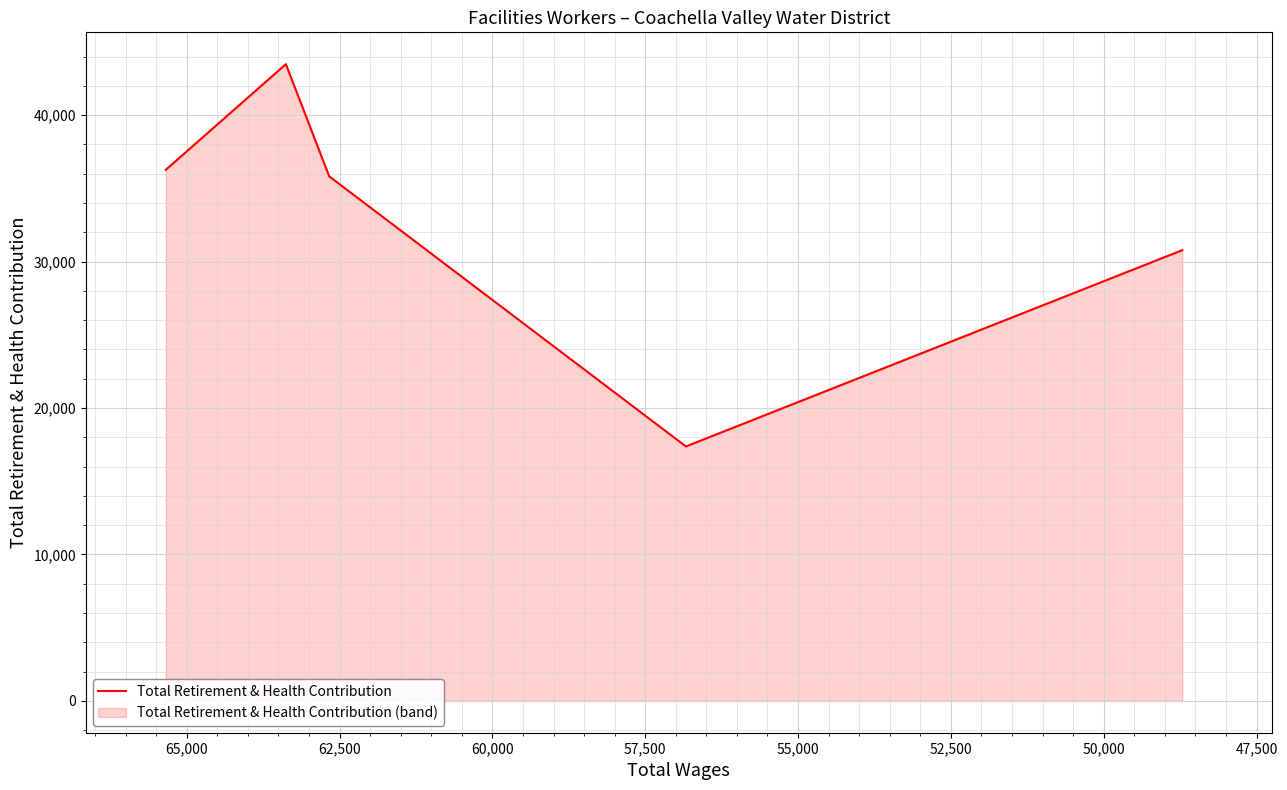

The value at 52,500 is 27731. True or false?

False